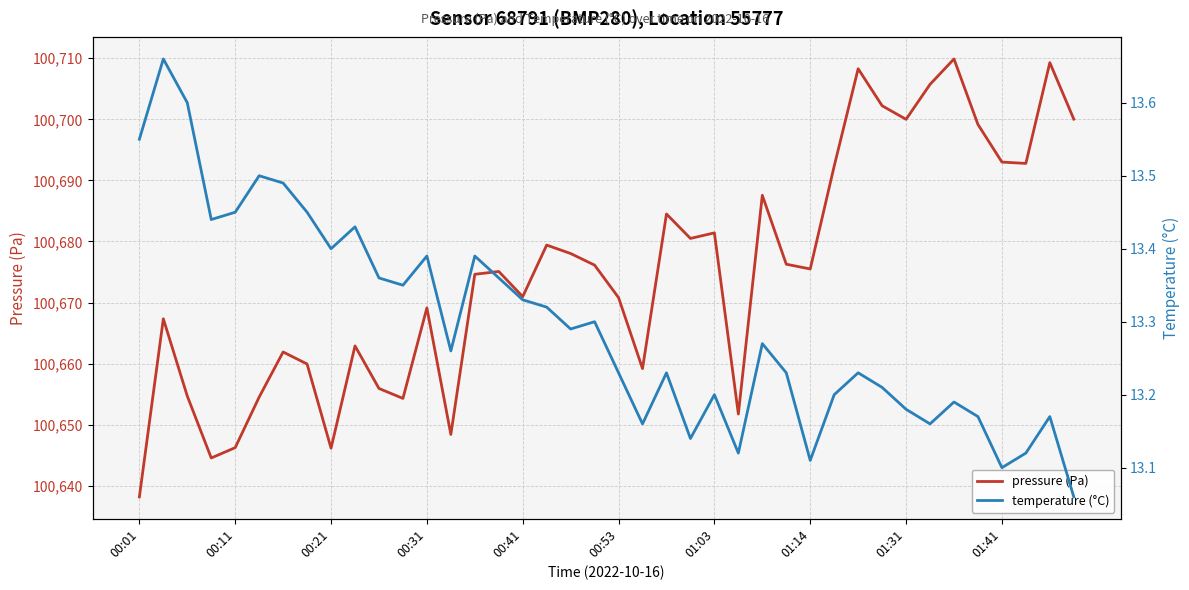

What is the maximum value shown in the chart?

100709.9